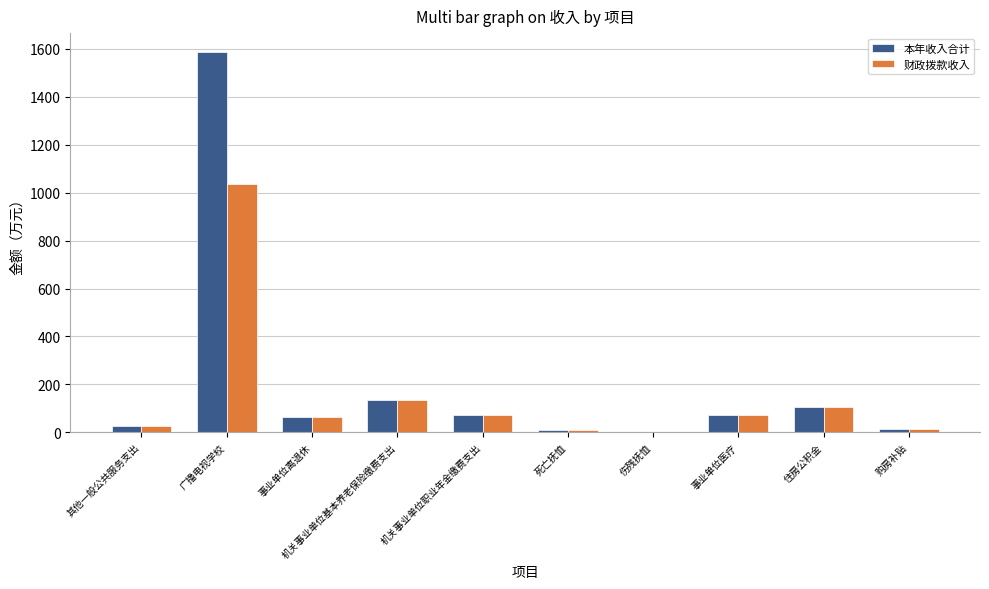

What are all the series names shown in the legend?

本年收入合计, 财政拨款收入